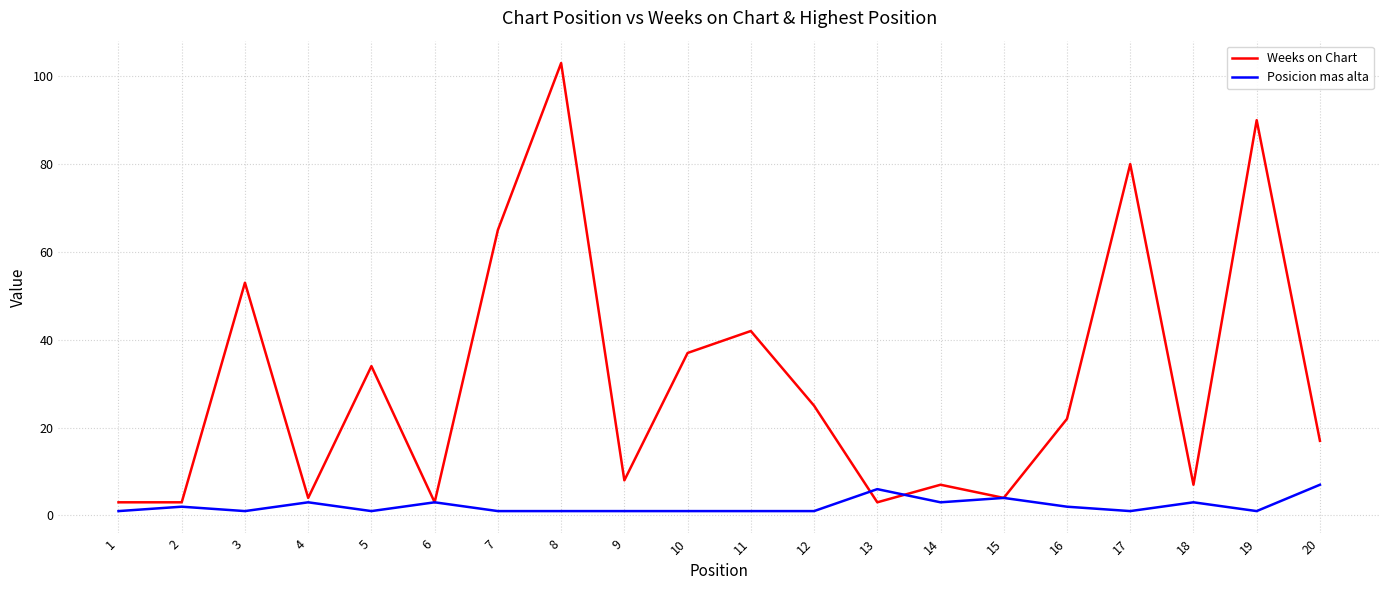

What is the smallest value displayed?

1